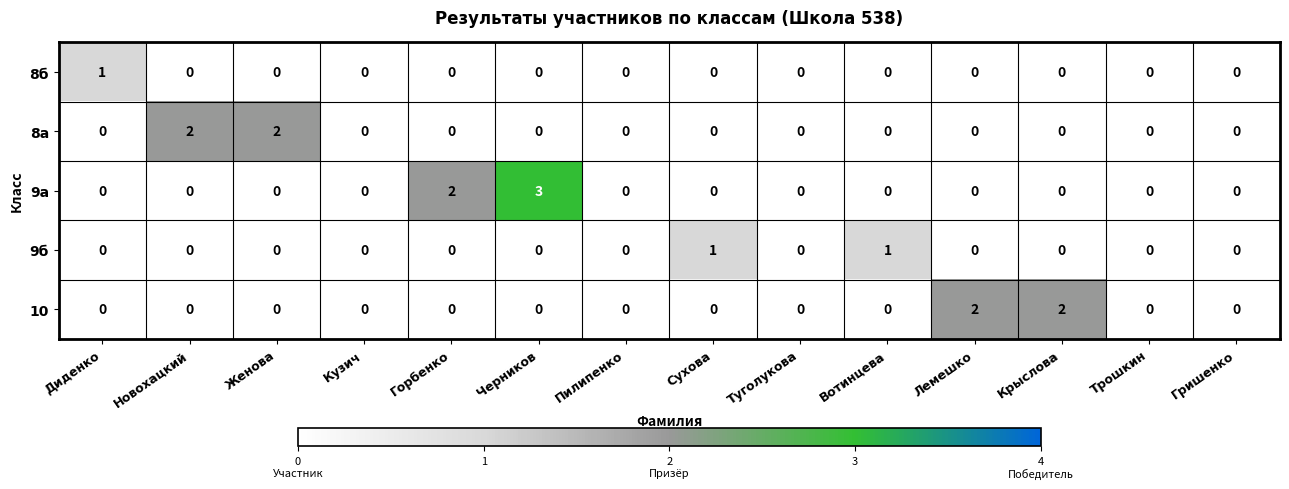

What is the spread (max minus min) of values at Сухова?

1